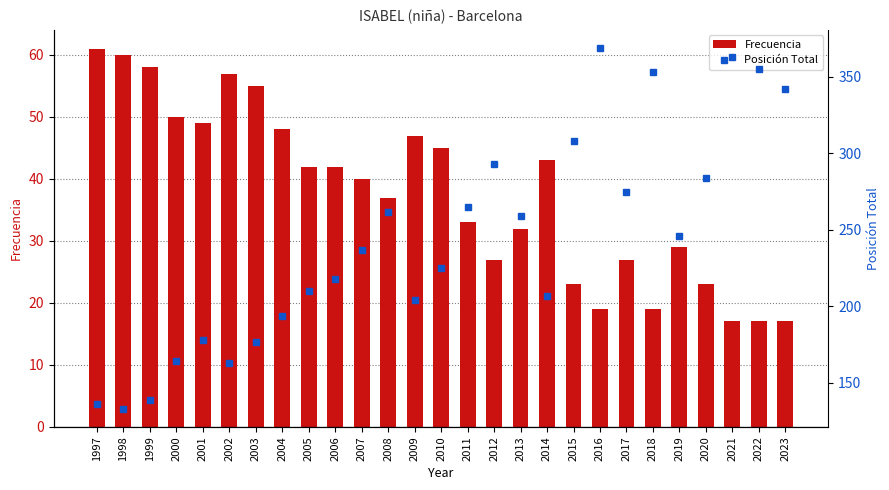

Which category has the highest value across all series?

2016